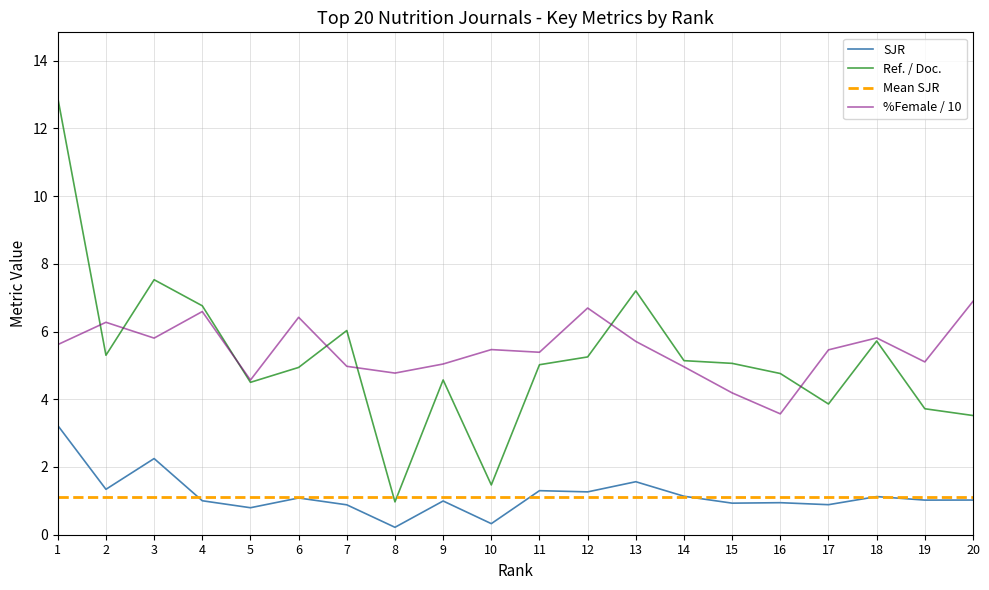

Which category has the highest value in the Ref. / Doc. series?

1